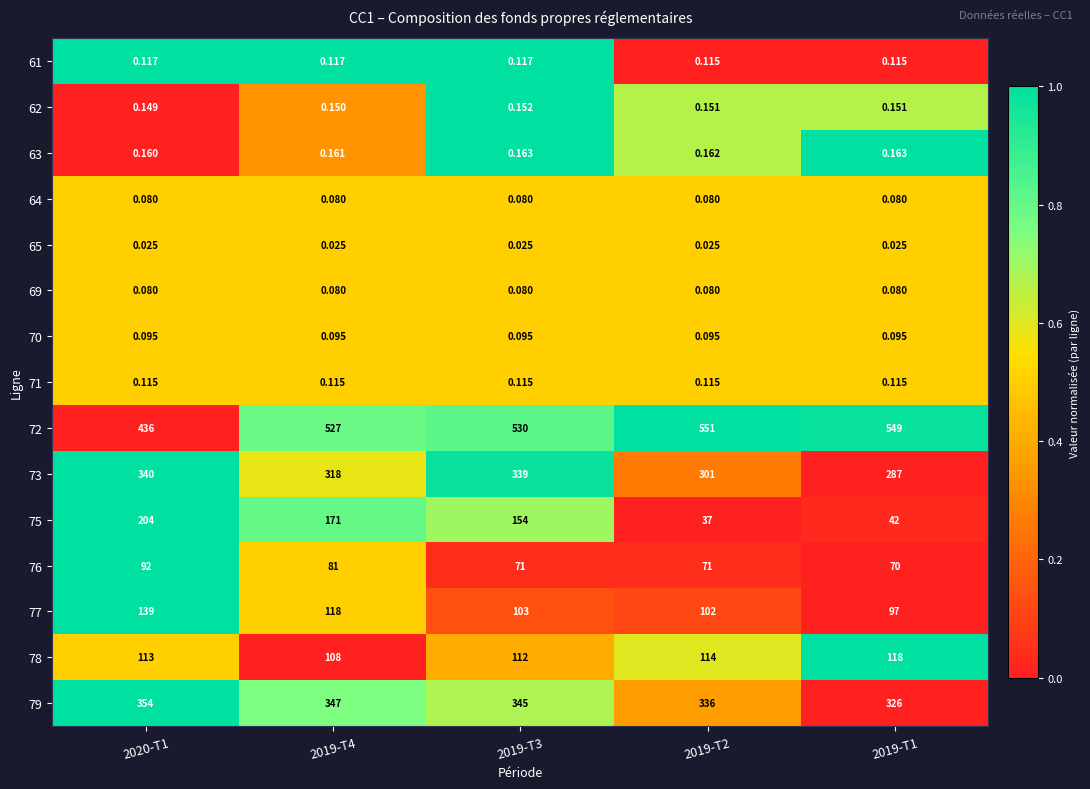

Is the value of 75 at 2019-T4 greater than the value of 71 at 2019-T4?

Yes